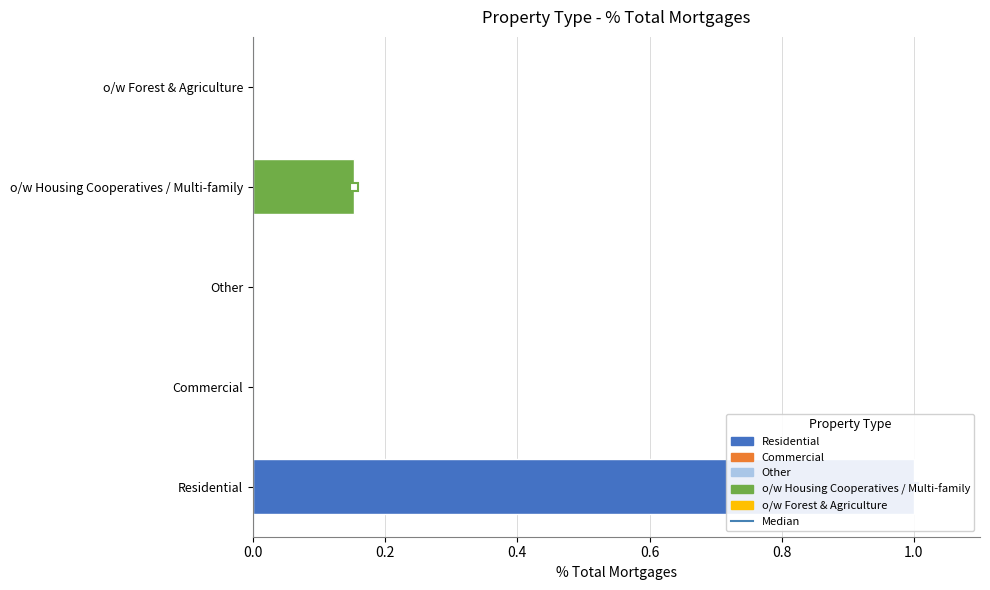

What is the greatest value displayed?

1.0